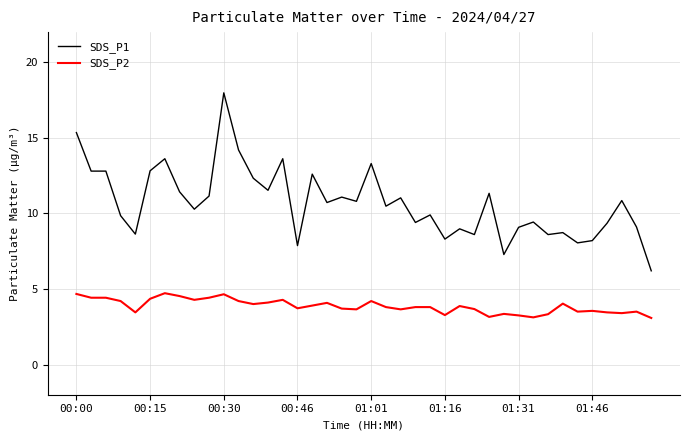

True or false: SDS_P1 and SDS_P2 intersect in this chart.

False